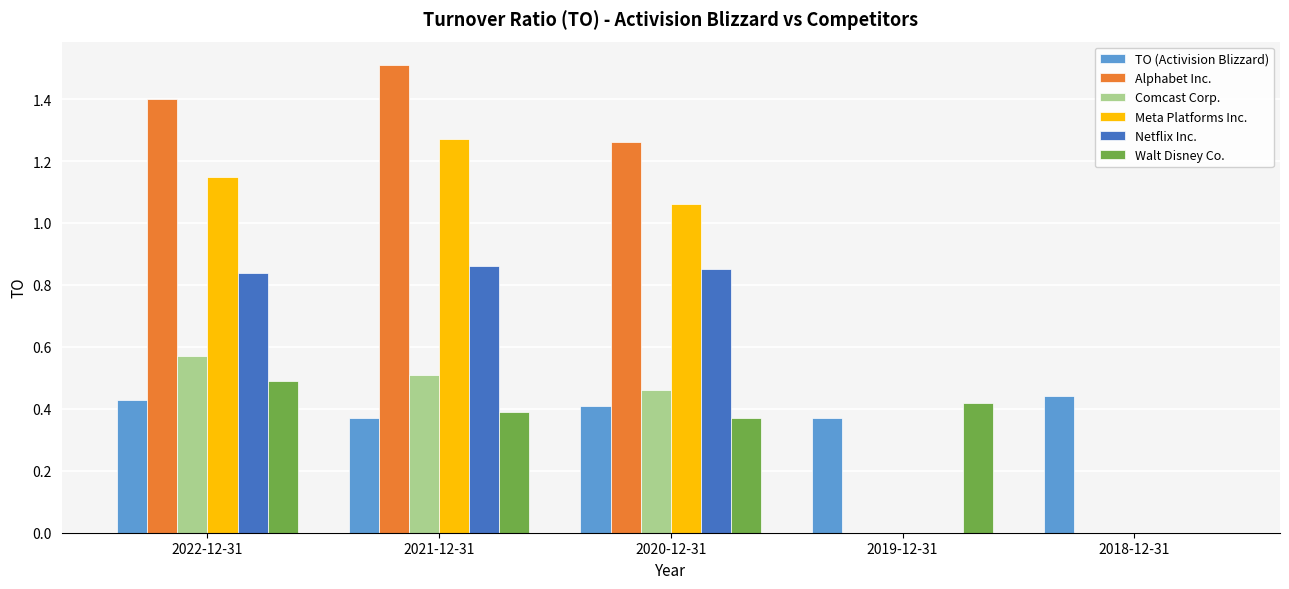

What is the difference between the Walt Disney Co. values at 2021-12-31 and 2022-12-31?

0.1